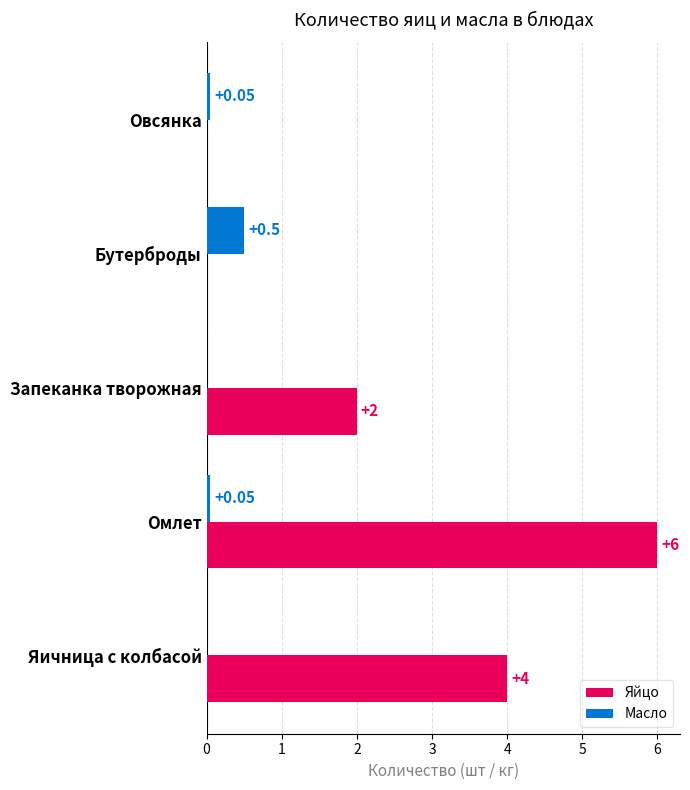

How many distinct data groups are displayed?

2